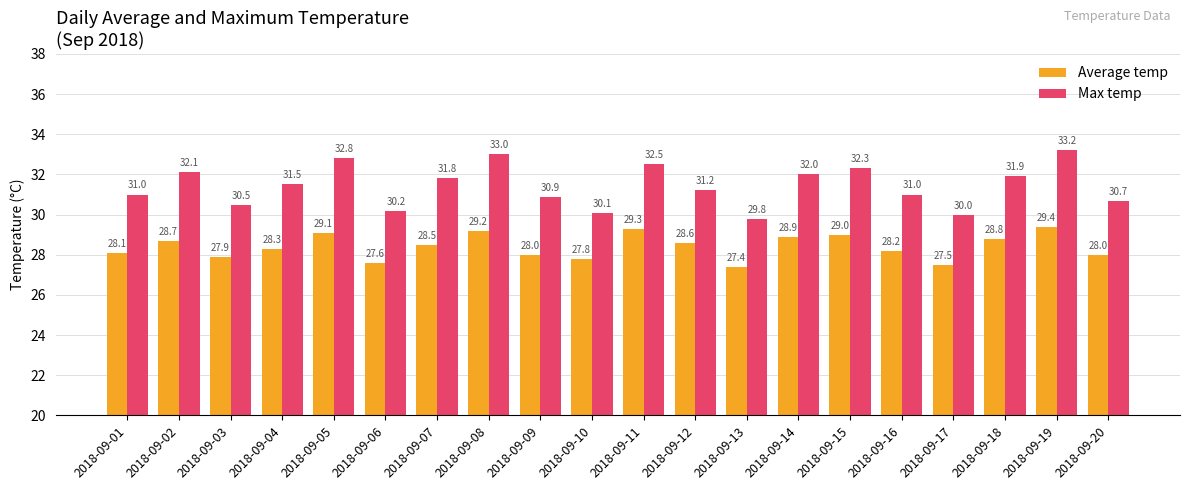

What is the difference between the maximum and second lowest values in the Average temp series?

1.9